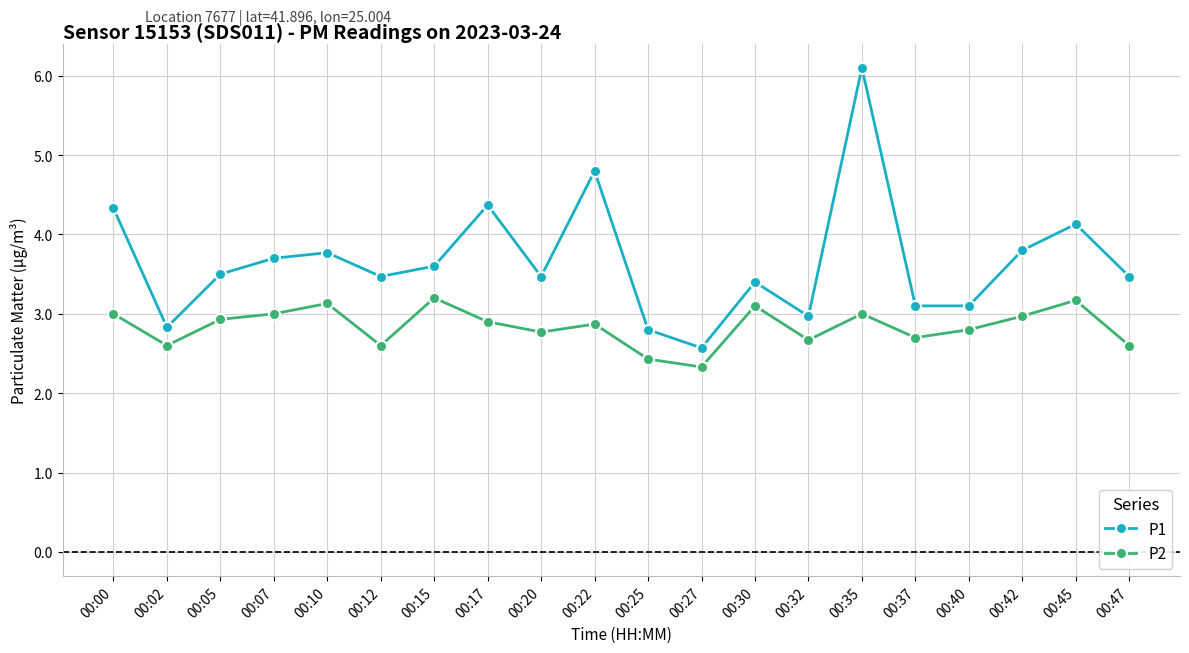

What is the total value across all series at 00:47?

6.1